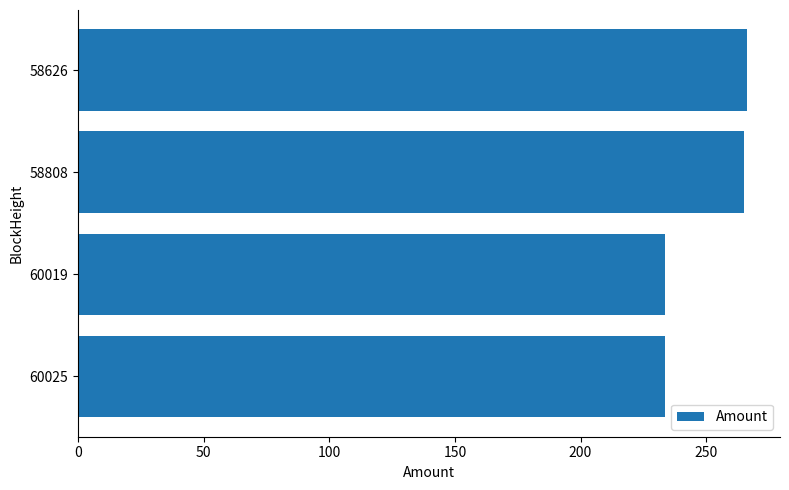

The chart shows a value of 265.1 at 58808. True or false?

True